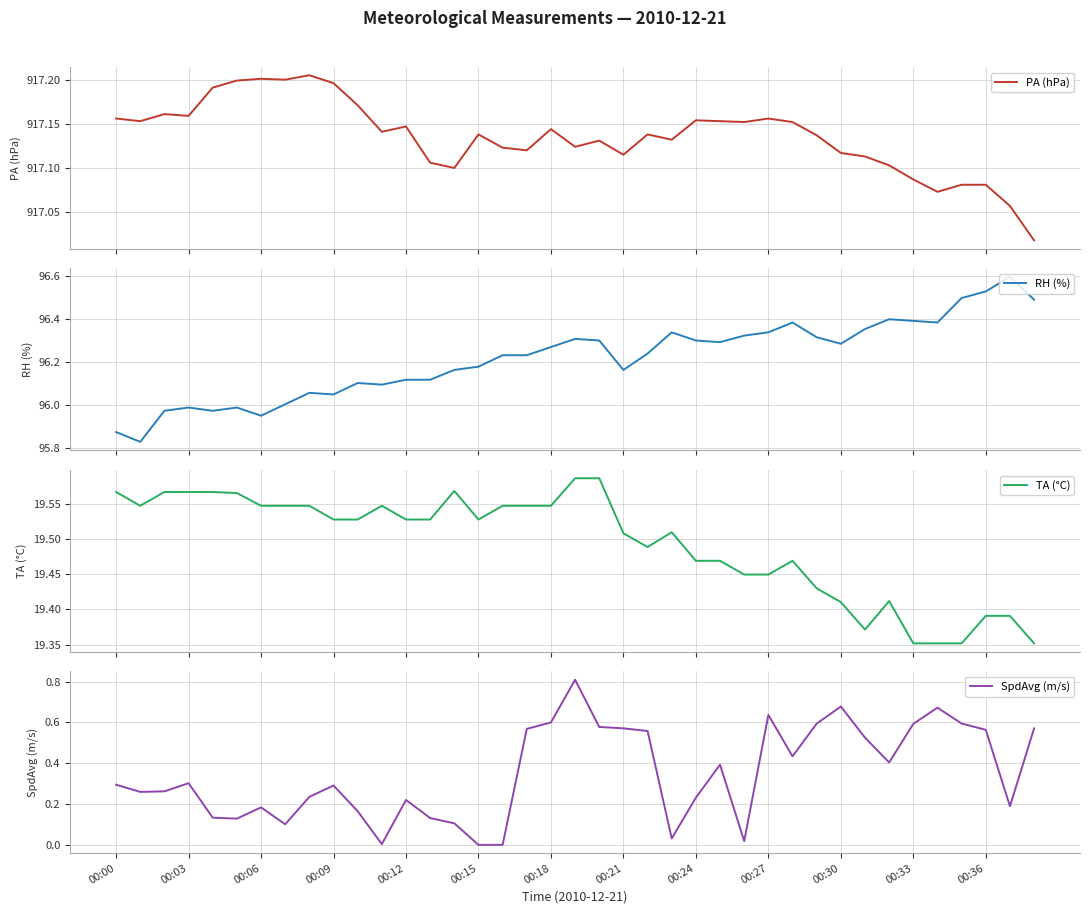

Count the number of data series in this chart.

4